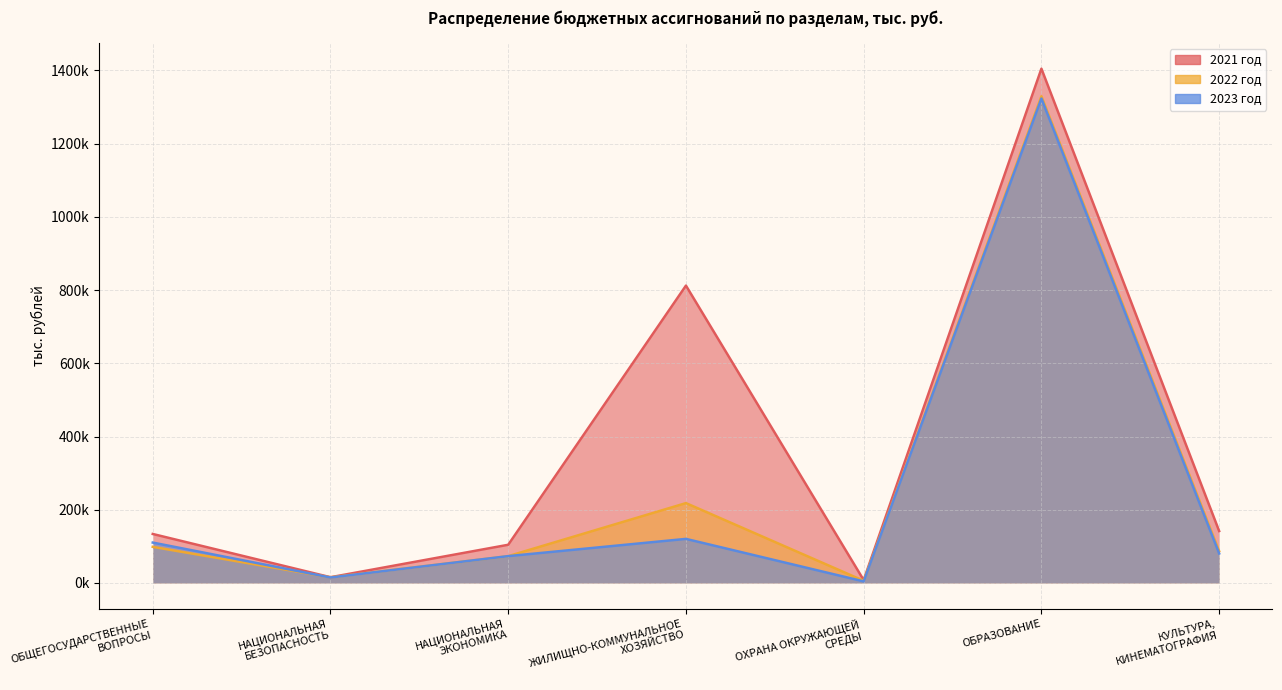

How many interior local valleys does the 2023 год series have?

2